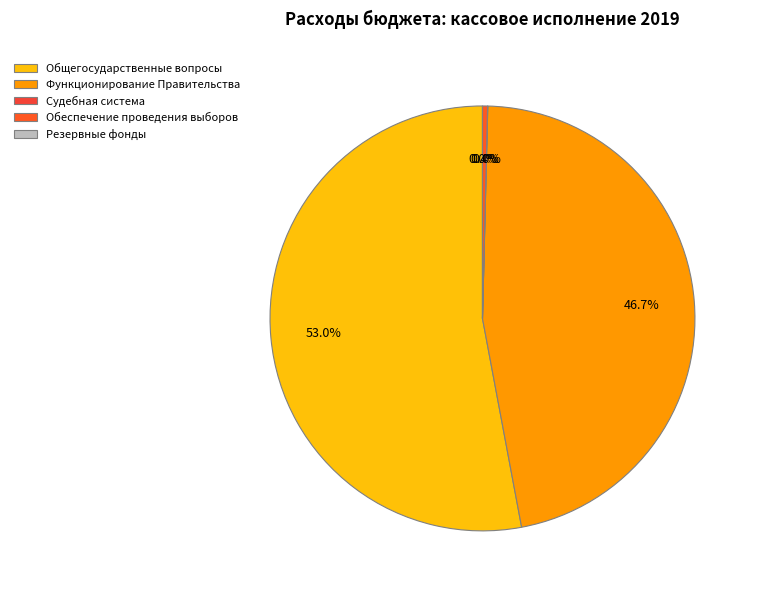

To the nearest percent, what is the average slice percentage?

20%